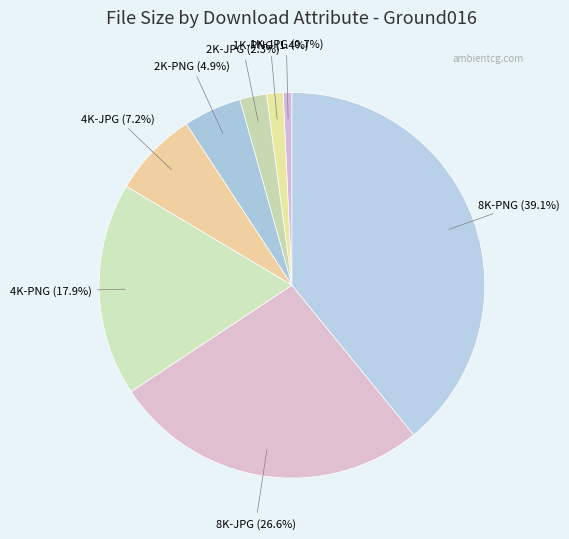

How many segments does this pie chart have?

8